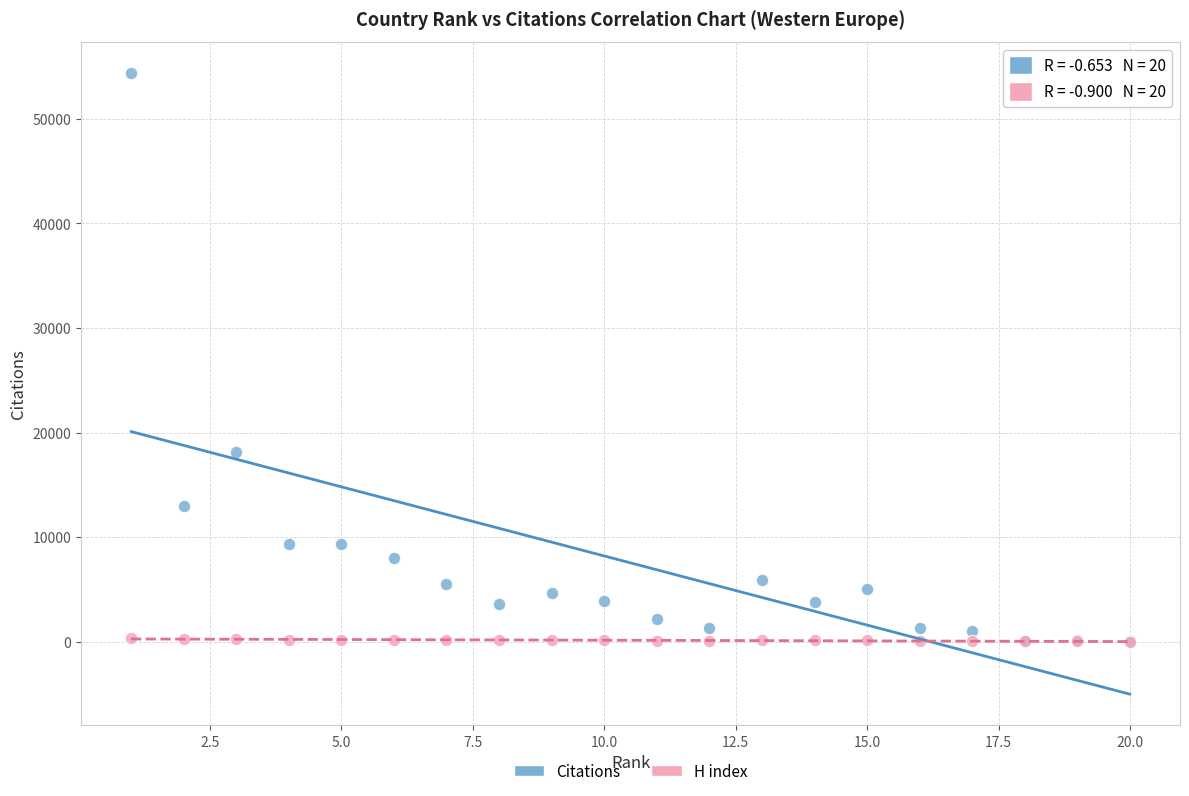

Across all series, what Y value is closest to 27191?

18145